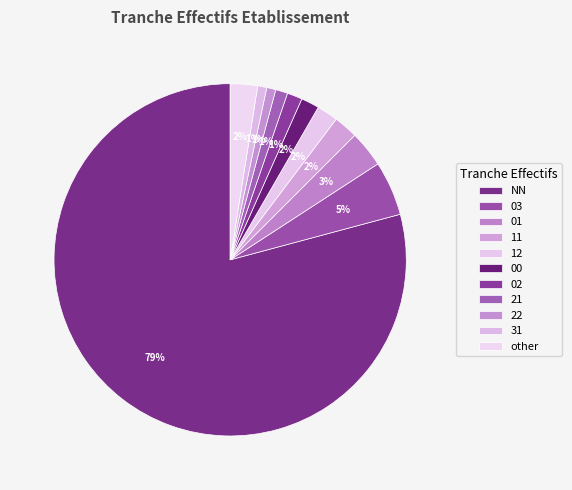

To the nearest percent, what is the difference between the 31 and 03 slice percentages?

4%